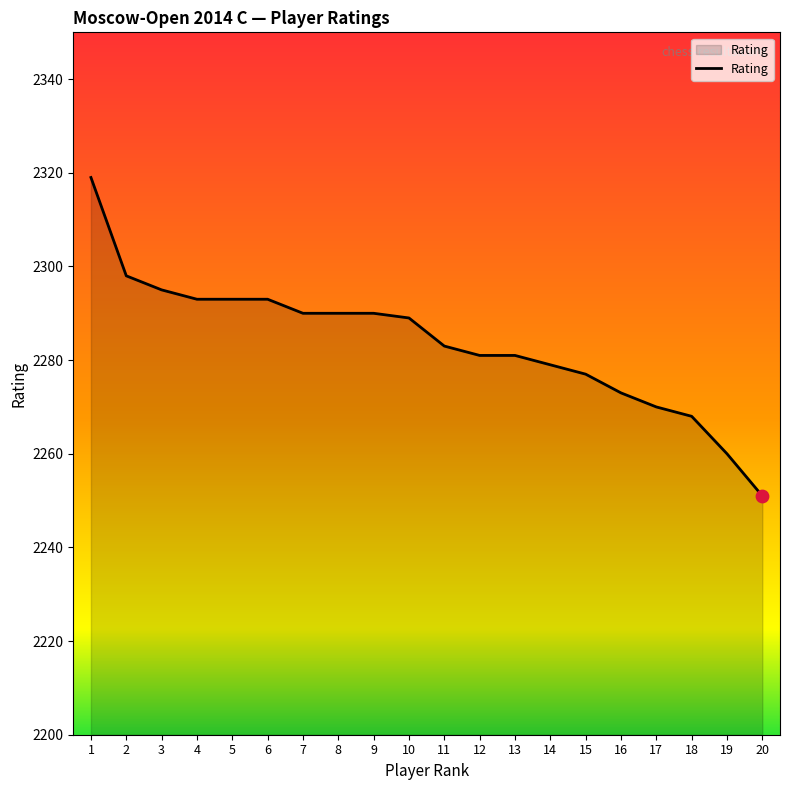

What is the ratio of the value at 12 to the value at 7?

1.0